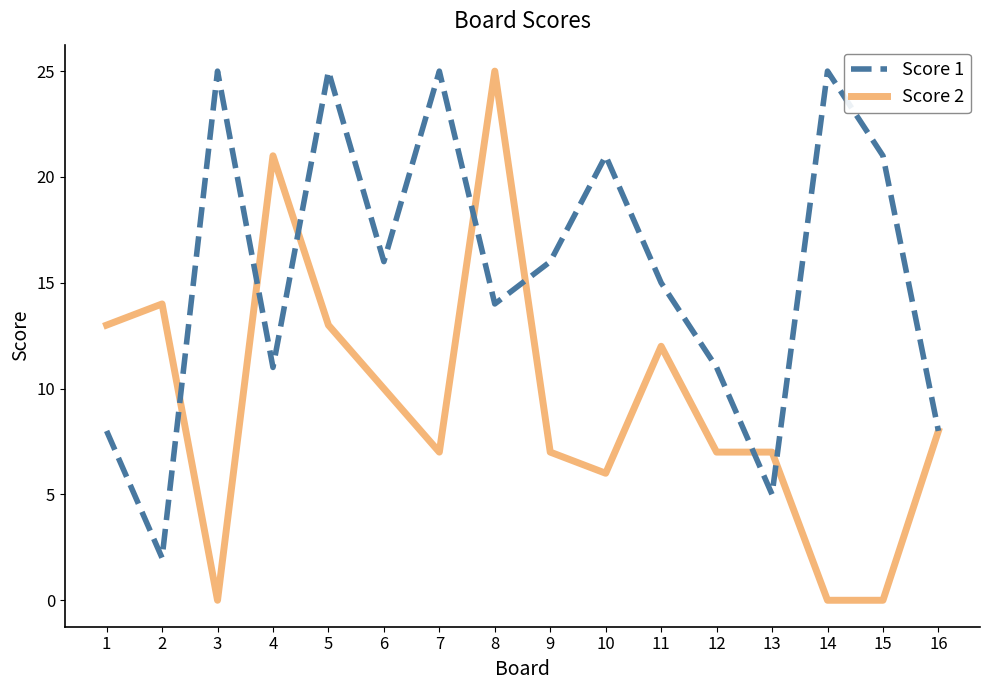

At which label does Score 2 reach its peak?

8